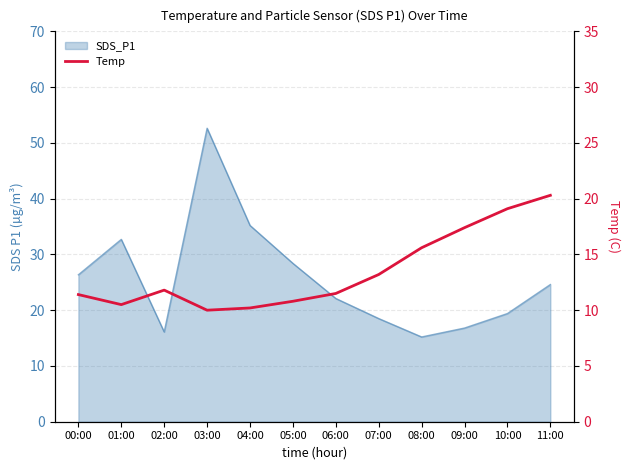

How many points are lower than both their immediate neighbors (excluding endpoints)?

2